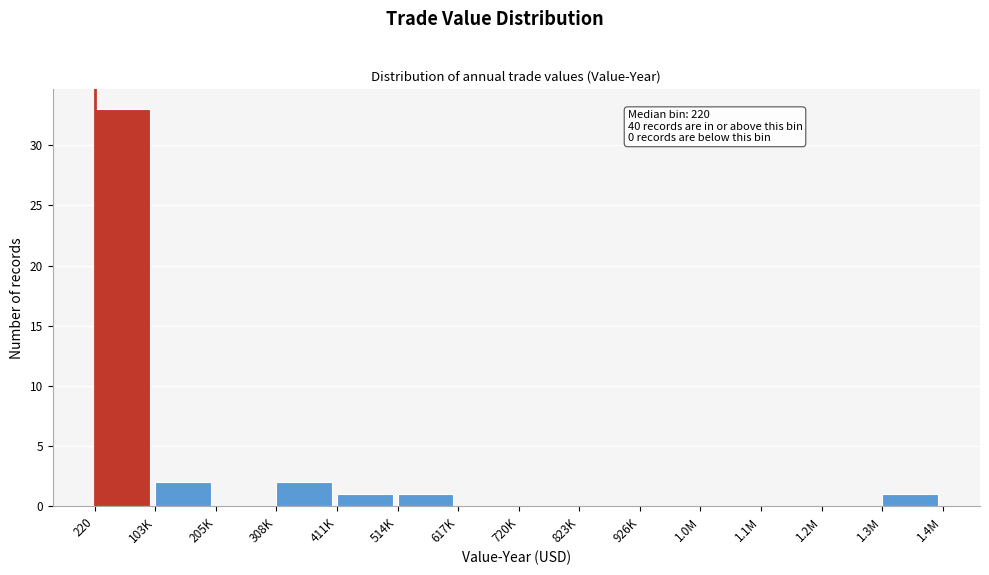

Reading right to left, extract all data points from this chart.

1.3M=1	1.2M=0	1.1M=0	1.0M=0	926K=0	823K=0	720K=0	617K=0	514K=1	411K=1	308K=2	205K=0	103K=2	220=33